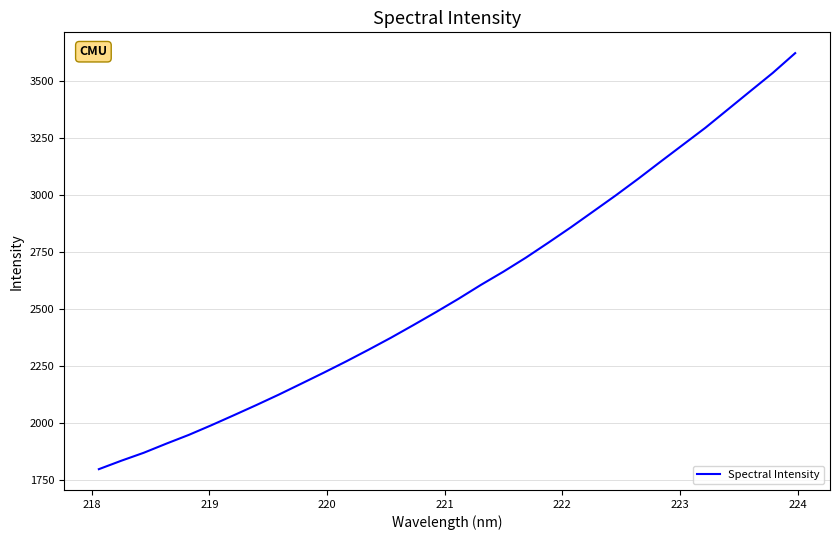

What is the difference between the maximum and minimum values?

1827.9